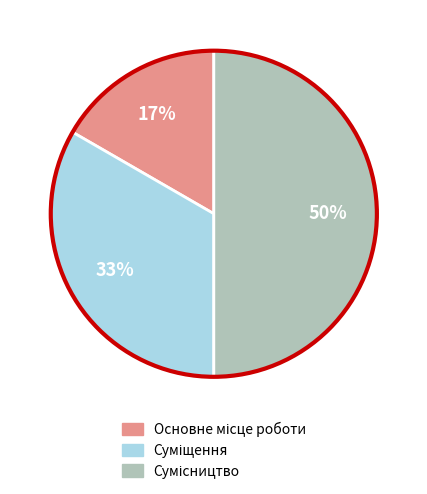

To the nearest percent, what is the average slice percentage?

33%